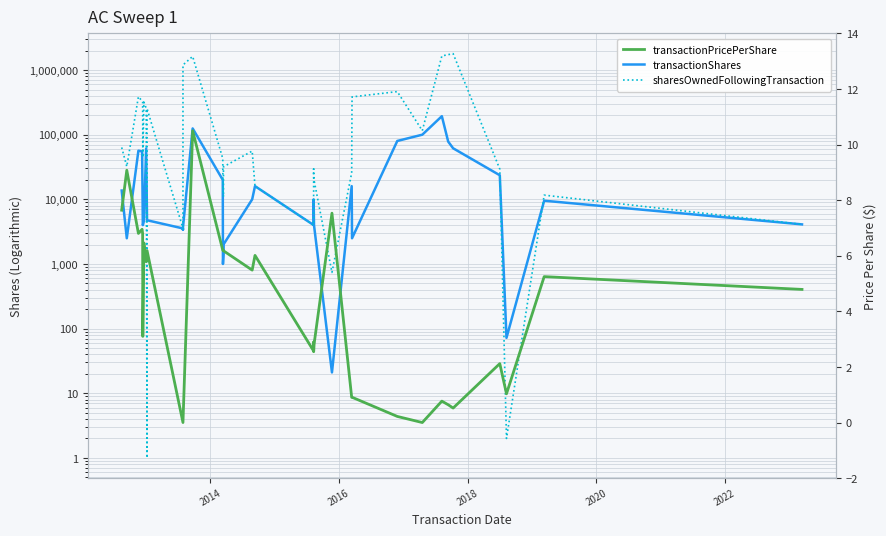

Which series has the largest range (max minus min)?

sharesOwnedFollowingTransaction